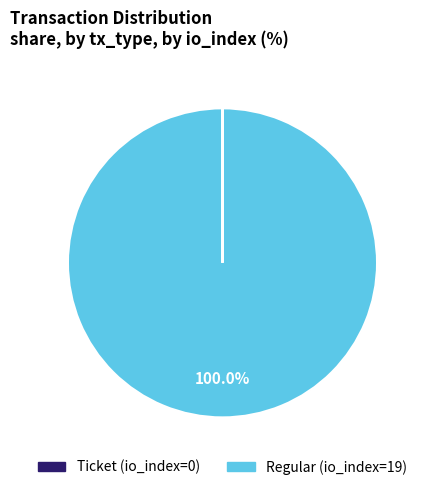

Which category has the biggest portion of the pie?

Regular (io_index=19)